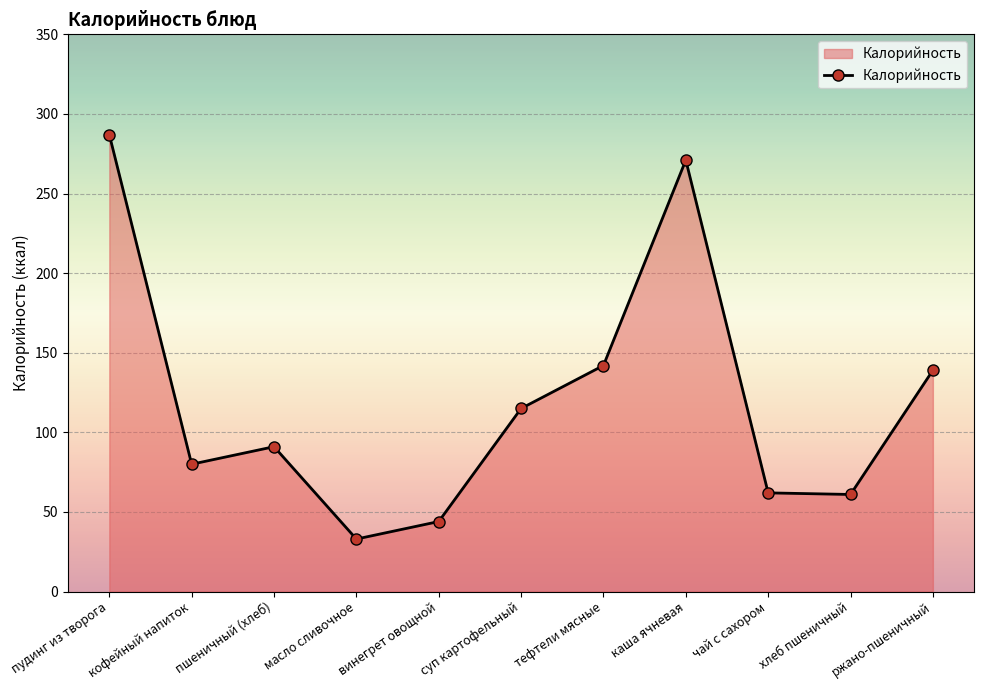

What is the difference between the values at чай с сахором and хлеб пшеничный?

1